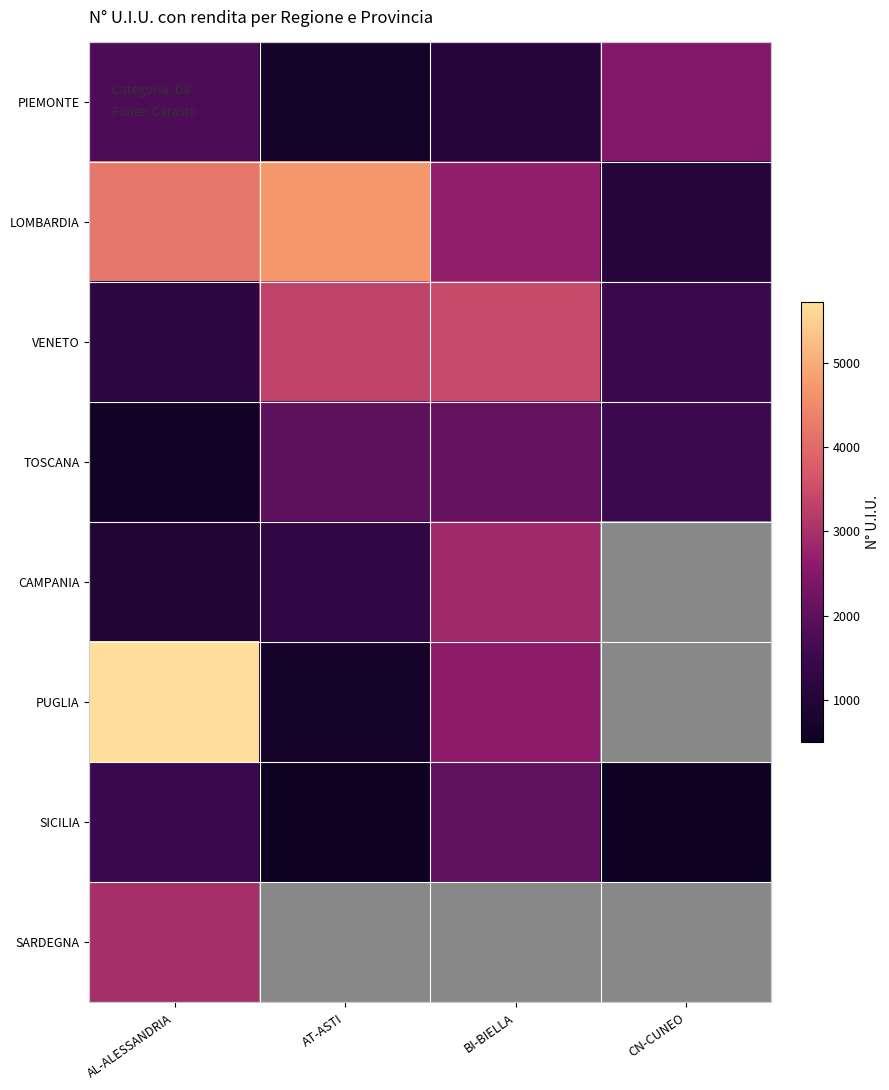

Is it true that VENETO equals 5077.9 at AT-ASTI?

False